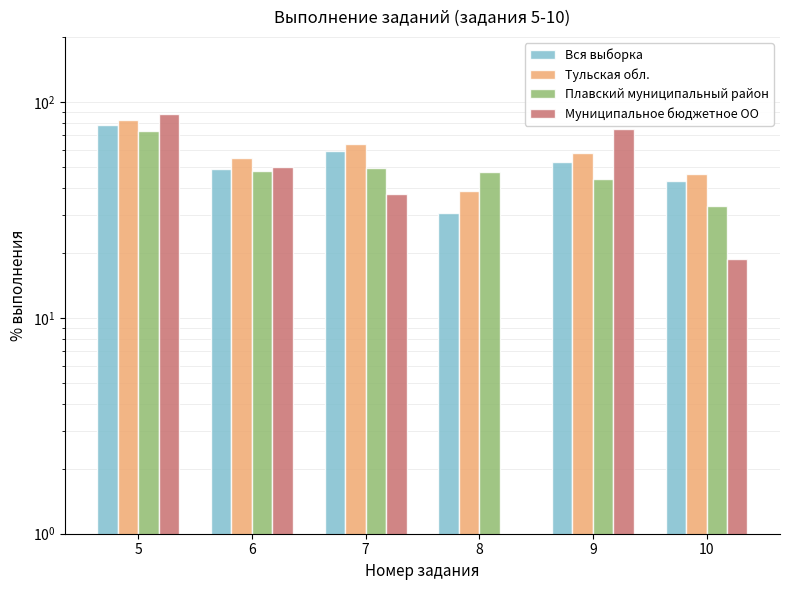

Which series has the largest range (max minus min)?

Муниципальное бюджетное ОО